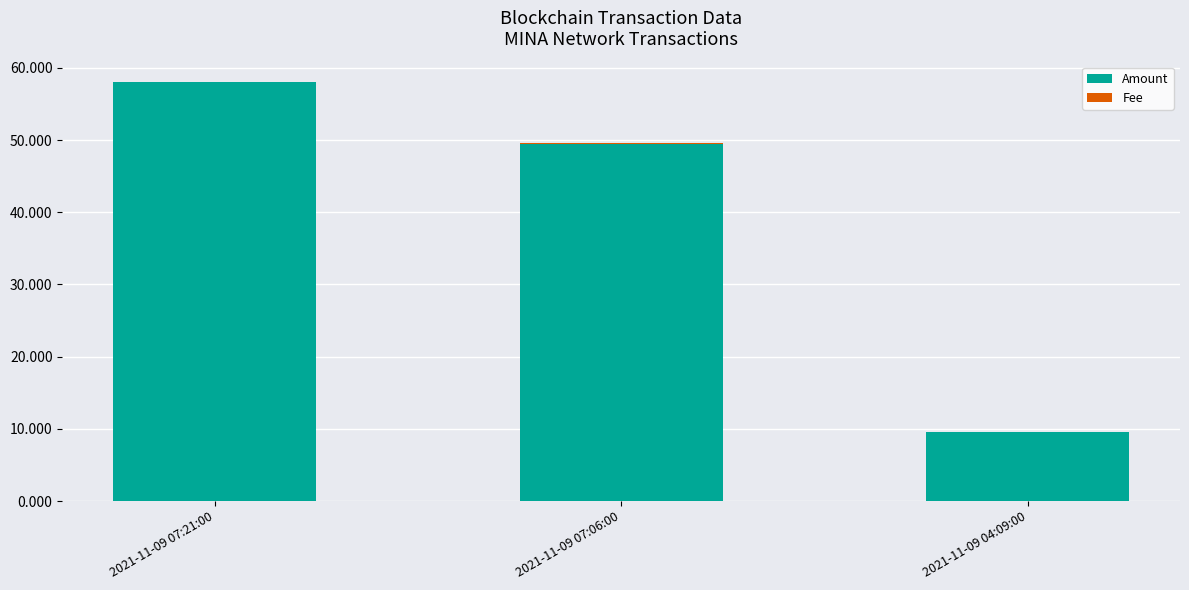

The value of Amount at 2021-11-09 04:09:00 is 4.2. True or false?

False